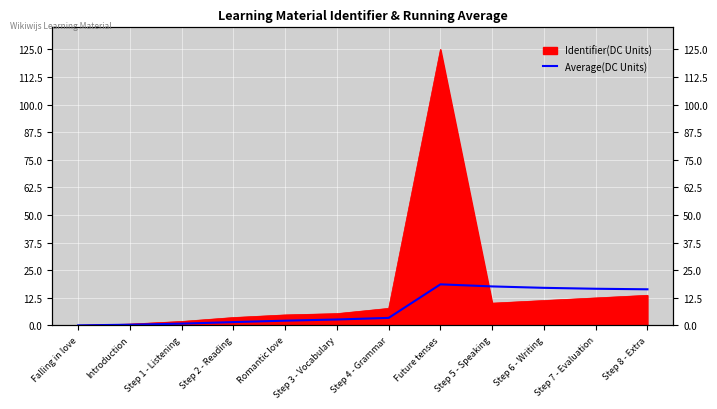

Count the number of categories in the chart.

12